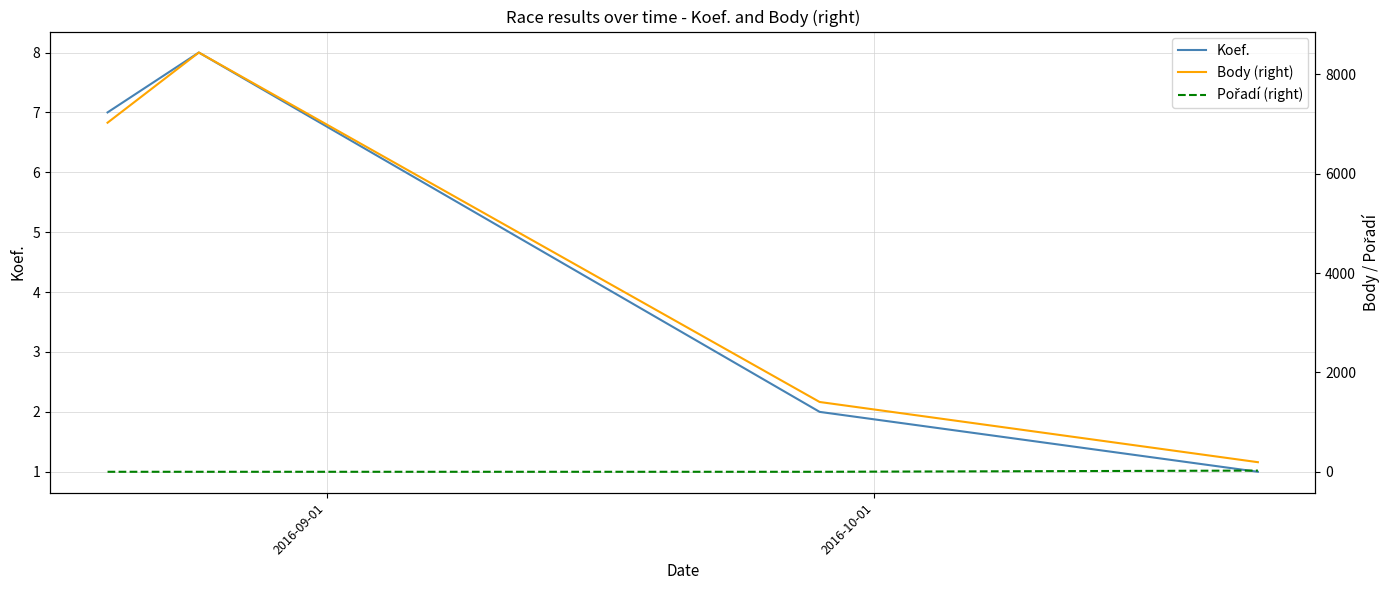

In Koef., how many points are higher than both neighbors (excluding endpoints)?

1